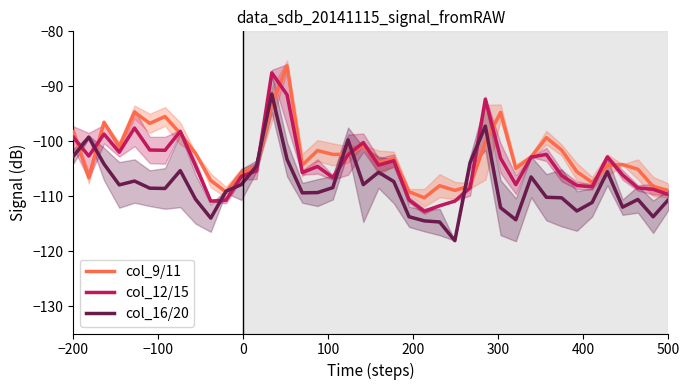

How many values in the col_16/20 series are below -108?

22